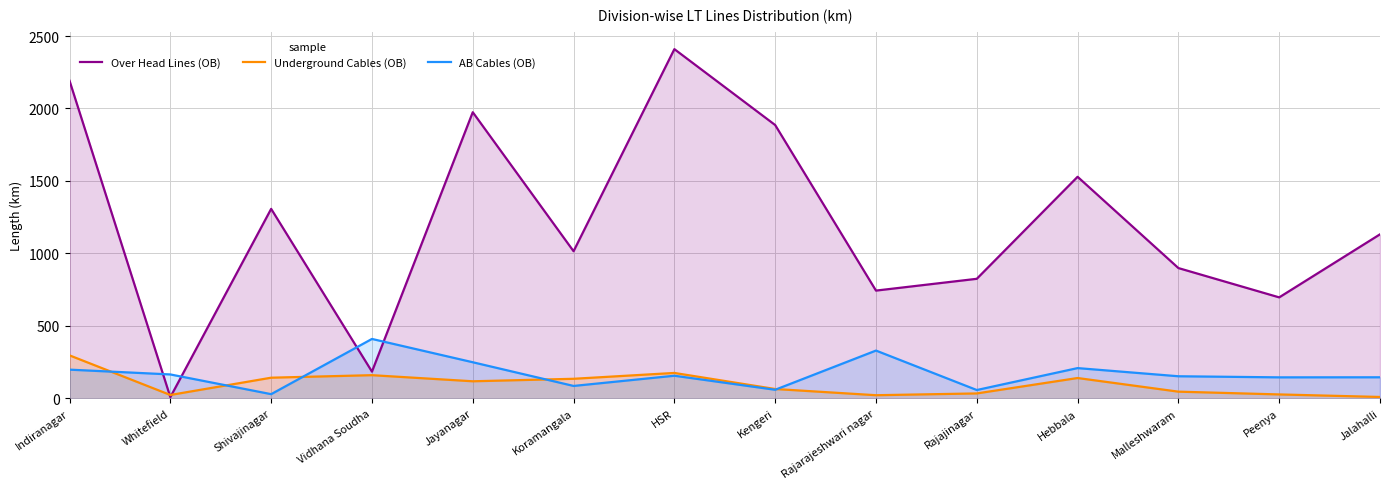

Does the chart have visible grid lines?

Yes